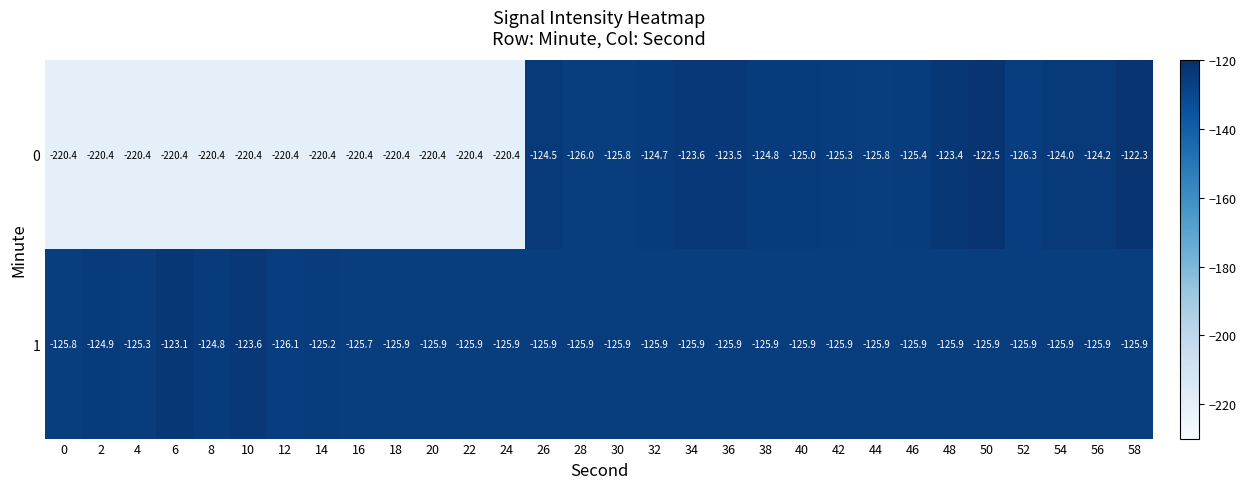

What is the maximum value shown in the chart?

-122.3